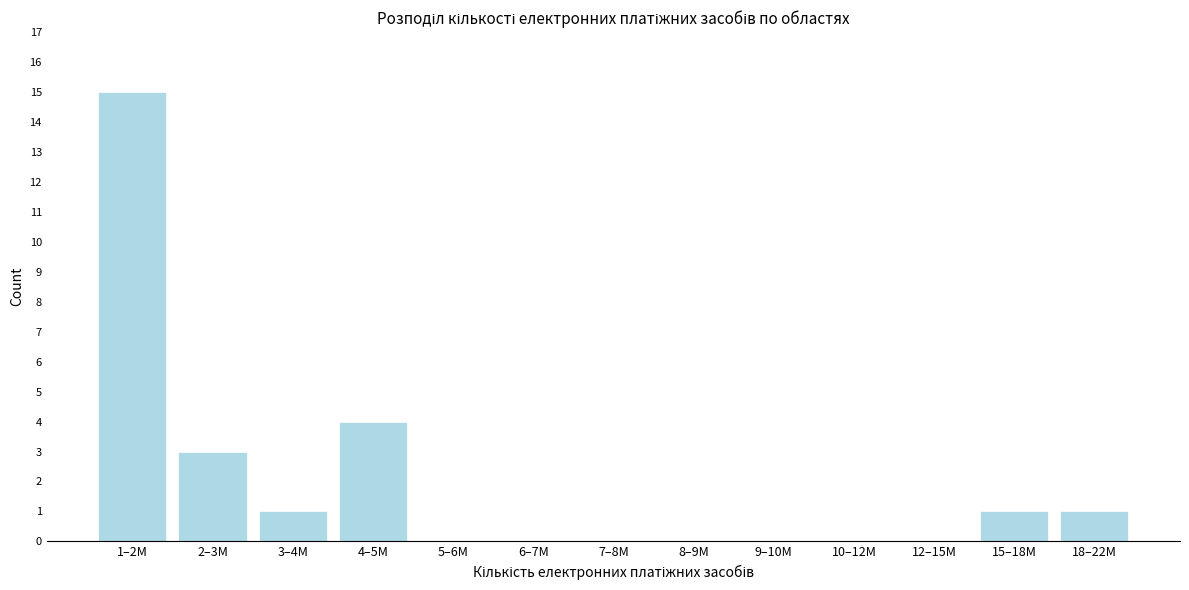

Reading right to left, list all the values displayed in this chart.

18–22M=1	15–18M=1	12–15M=0	10–12M=0	9–10M=0	8–9M=0	7–8M=0	6–7M=0	5–6M=0	4–5M=4	3–4M=1	2–3M=3	1–2M=15